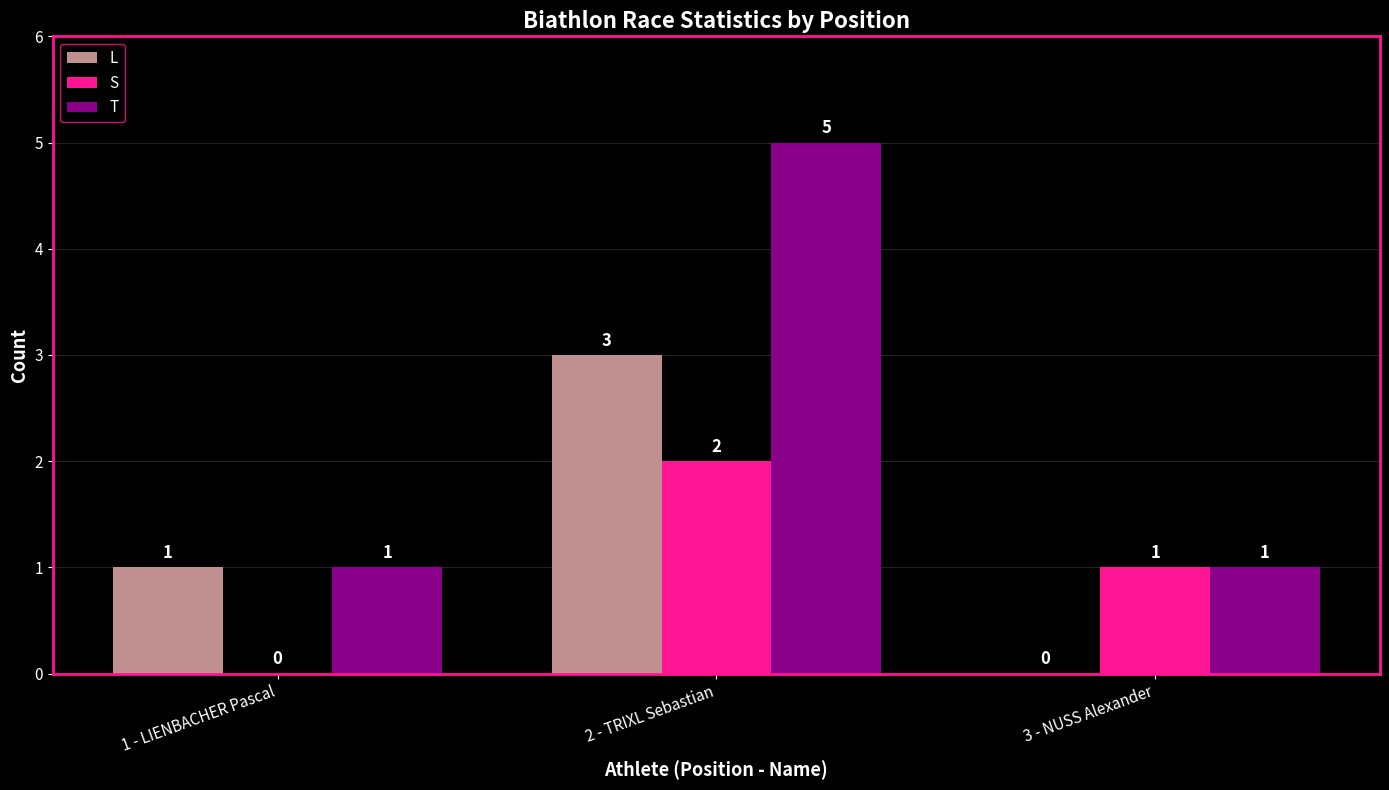

What is the sum of all S values?

3